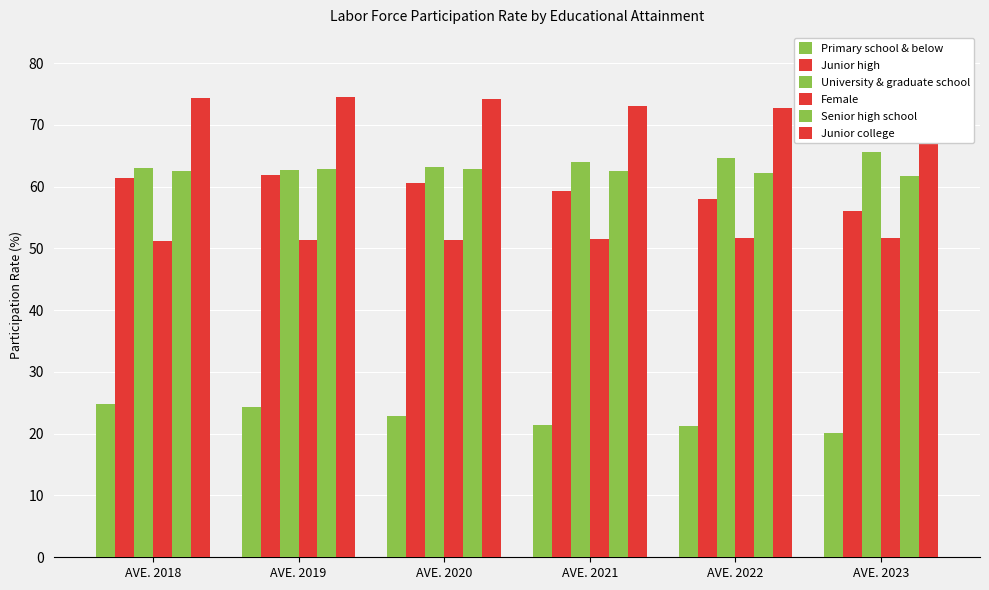

Reading left to right, what are all the values shown in this chart?

Primary school & below: AVE. 2018=24.9	AVE. 2019=24.3	AVE. 2020=22.9	AVE. 2021=21.4	AVE. 2022=21.2	AVE. 2023=20.2
Junior high: AVE. 2018=61.4	AVE. 2019=61.8	AVE. 2020=60.6	AVE. 2021=59.3	AVE. 2022=57.9	AVE. 2023=56.0
University & graduate school: AVE. 2018=63.0	AVE. 2019=62.7	AVE. 2020=63.2	AVE. 2021=63.9	AVE. 2022=64.6	AVE. 2023=65.6
Female: AVE. 2018=51.1	AVE. 2019=51.4	AVE. 2020=51.4	AVE. 2021=51.5	AVE. 2022=51.6	AVE. 2023=51.8
Senior high school: AVE. 2018=62.6	AVE. 2019=62.9	AVE. 2020=62.8	AVE. 2021=62.5	AVE. 2022=62.2	AVE. 2023=61.8
Junior college: AVE. 2018=74.3	AVE. 2019=74.5	AVE. 2020=74.1	AVE. 2021=73.0	AVE. 2022=72.7	AVE. 2023=72.3